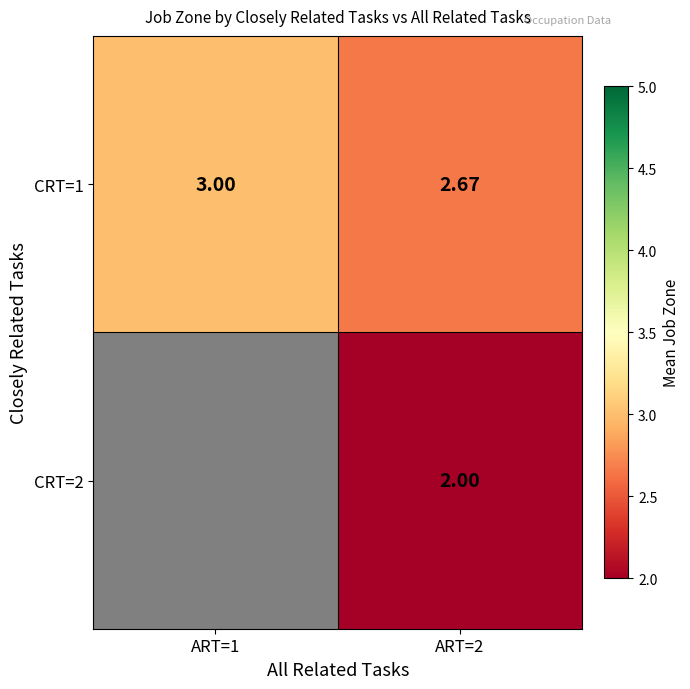

At which category is the sum across all series the highest?

ART=2